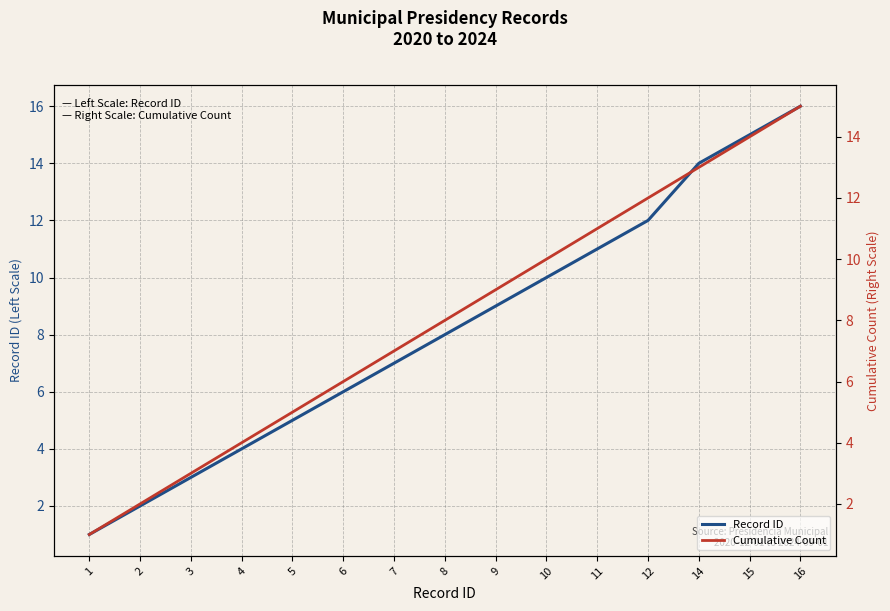

What is the sum of all Record ID values?

123